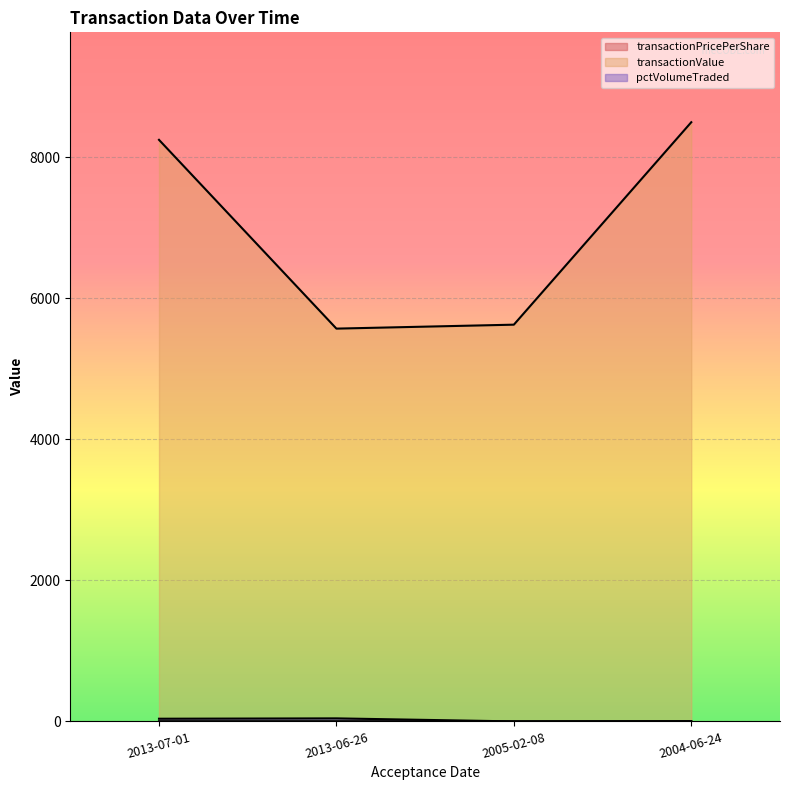

Reading left to right, list all the values displayed in this chart.

transactionPricePerShare: 2.8	2.8	1.9	4.2
transactionValue: 8250.0	5572.0	5628.0	8500.0
pctVolumeTraded: 38.0	43.0	0.0	0.0